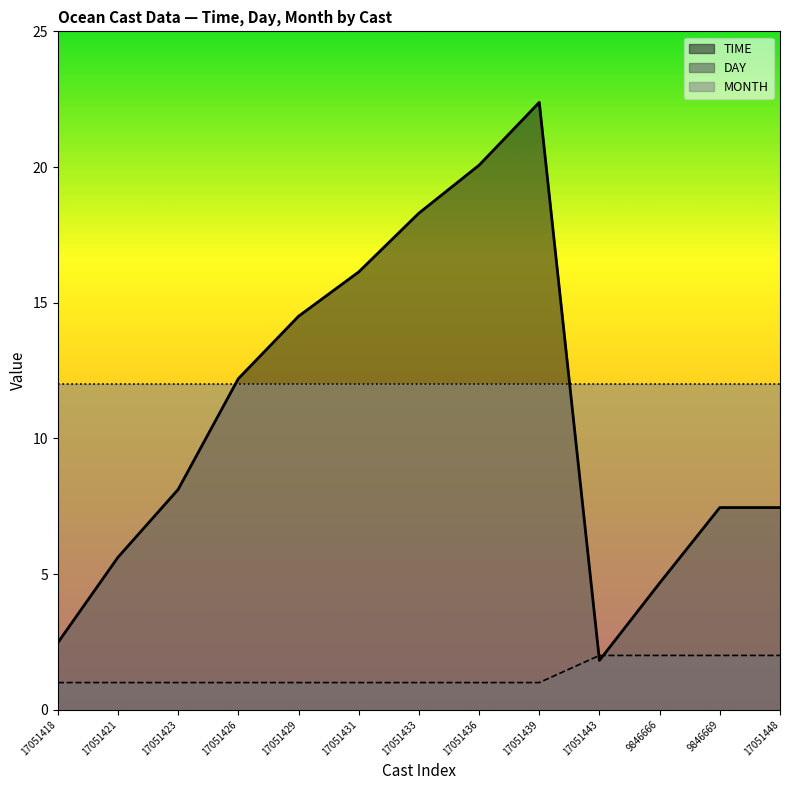

Which series changed the most between 17051421 and 17051431?

TIME